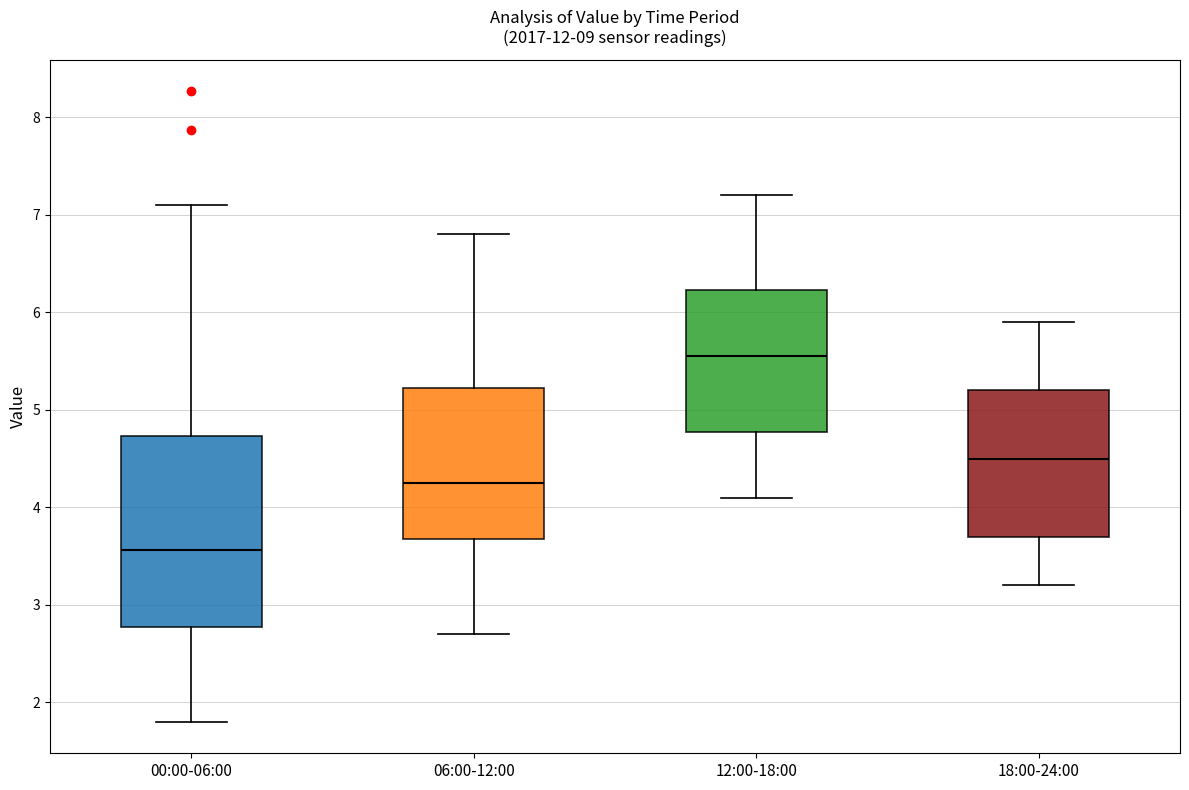

Where does the upper whisker of the box for 12:00-18:00 end on the y-axis? The values are not printed on the chart, so give them approximately, as read against the axis.

7.2